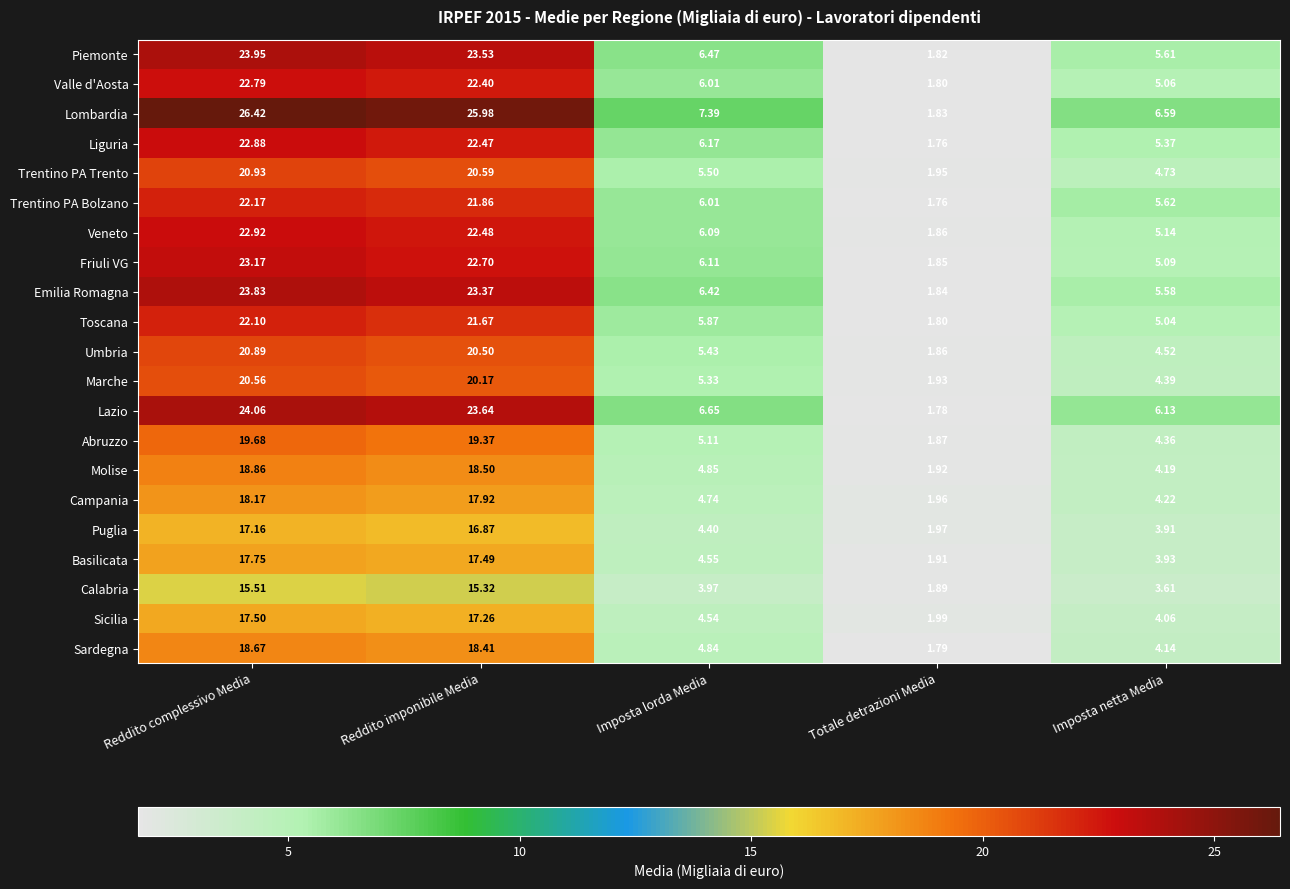

Which series changed the most between Reddito complessivo Media and Totale detrazioni Media?

Lombardia